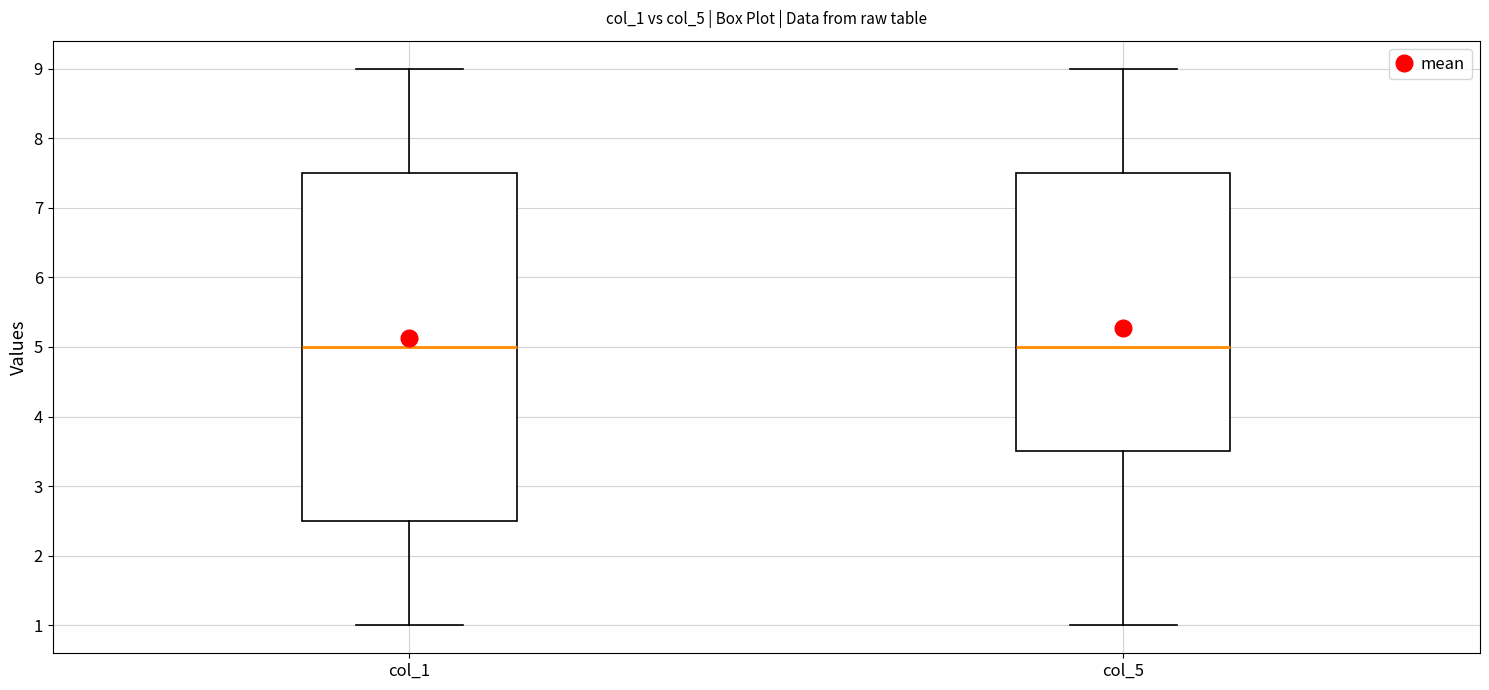

Reading left to right, read every box against the y-axis: the position of its median line, the range the box covers, and the ends of its whiskers. The values are not printed on the chart, so give them approximately, as read against the axis.

col_1: median 5.0, box 2.5 to 7.5, whiskers 1.0 to 9.0
col_5: median 5.0, box 3.5 to 7.5, whiskers 1.0 to 9.0